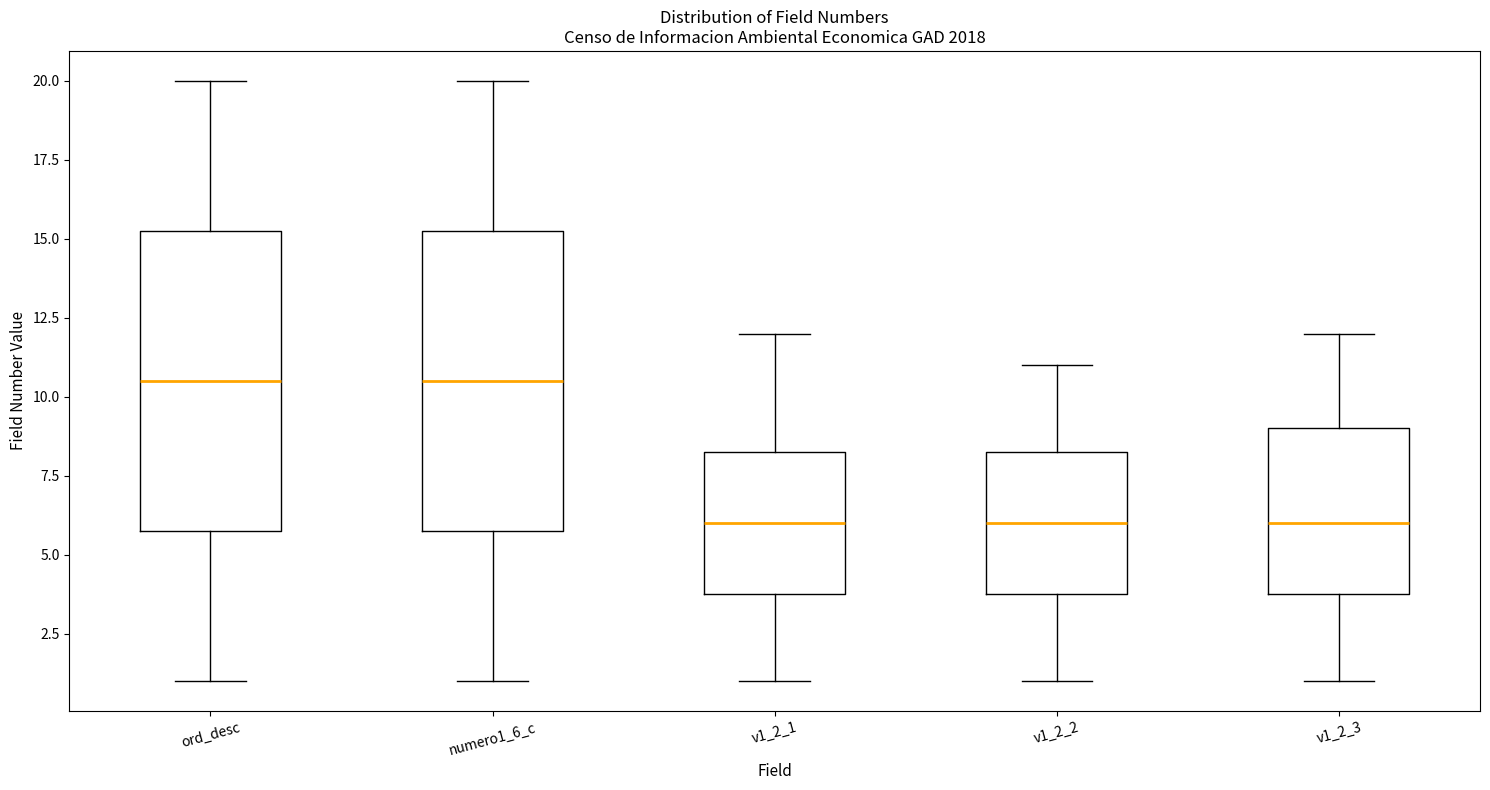

Reading left to right, transcribe this box plot: for each box, give where its median line is, the range the box spans, and where its two whiskers end, as read against the y-axis. The values are not printed on the chart, so give them approximately, as read against the axis.

ord_desc: median 10.5, box 6.0 to 15.5, whiskers 1.0 to 20.0
numero1_6_c: median 10.5, box 6.0 to 15.5, whiskers 1.0 to 20.0
v1_2_1: median 6.0, box 4.0 to 8.5, whiskers 1.0 to 12.0
v1_2_2: median 6.0, box 4.0 to 8.5, whiskers 1.0 to 11.0
v1_2_3: median 6.0, box 4.0 to 9.0, whiskers 1.0 to 12.0